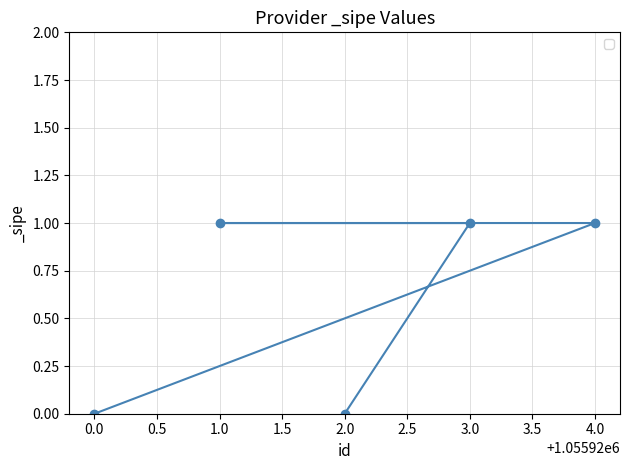

True or false: the data has more than 1 interior local peaks.

False